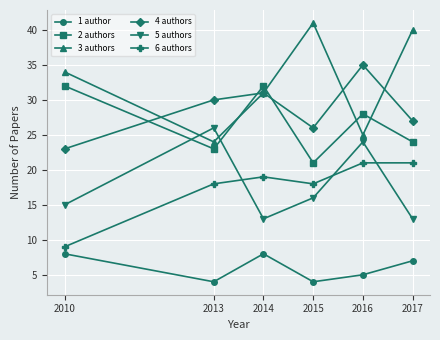

The value of 1 author at 2017 is 7. True or false?

True